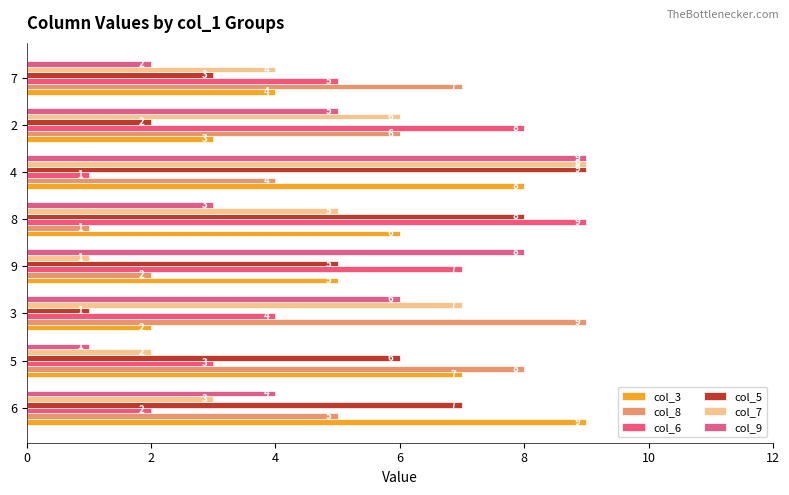

Which label corresponds to the smallest value in the chart?

8